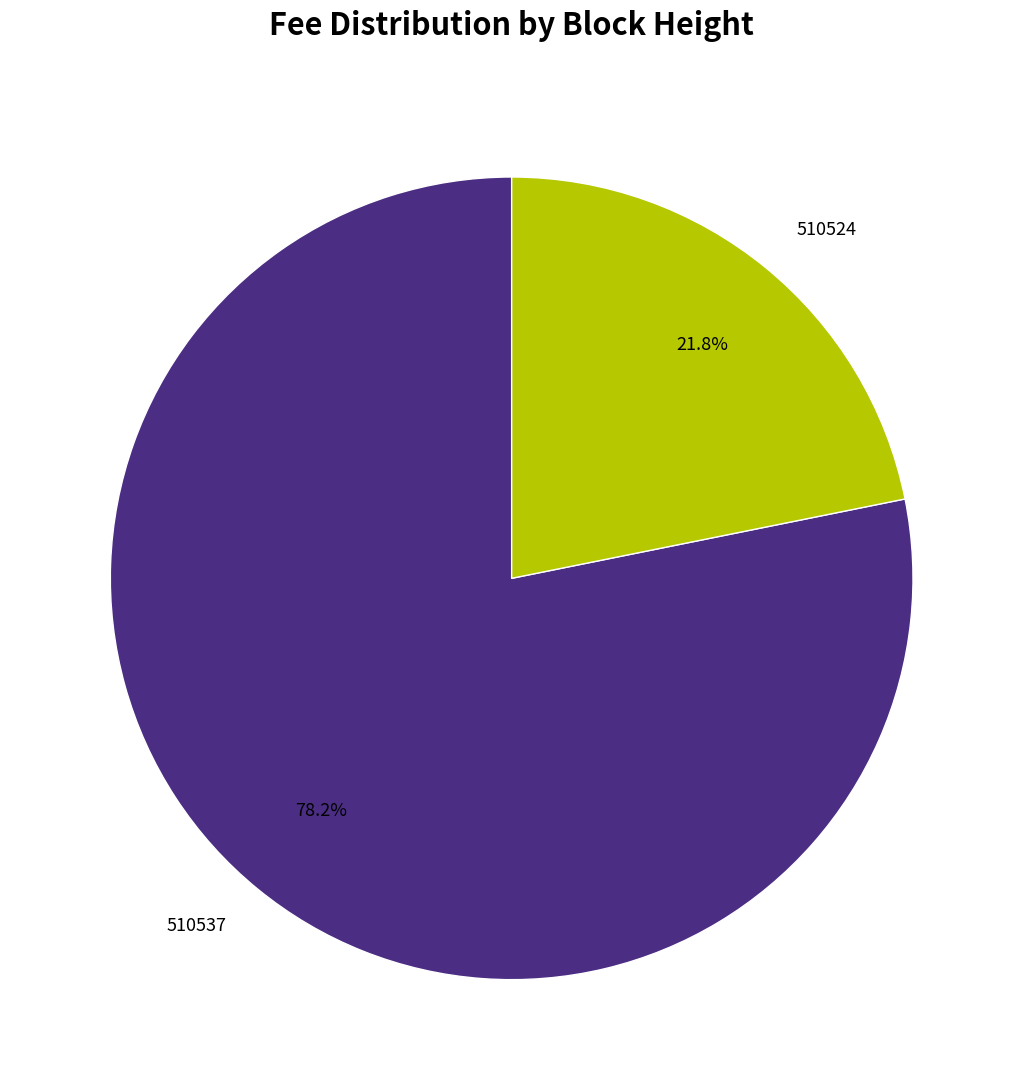

To the nearest percent, what is the difference between the 510537 and 510524 slice percentages?

56%